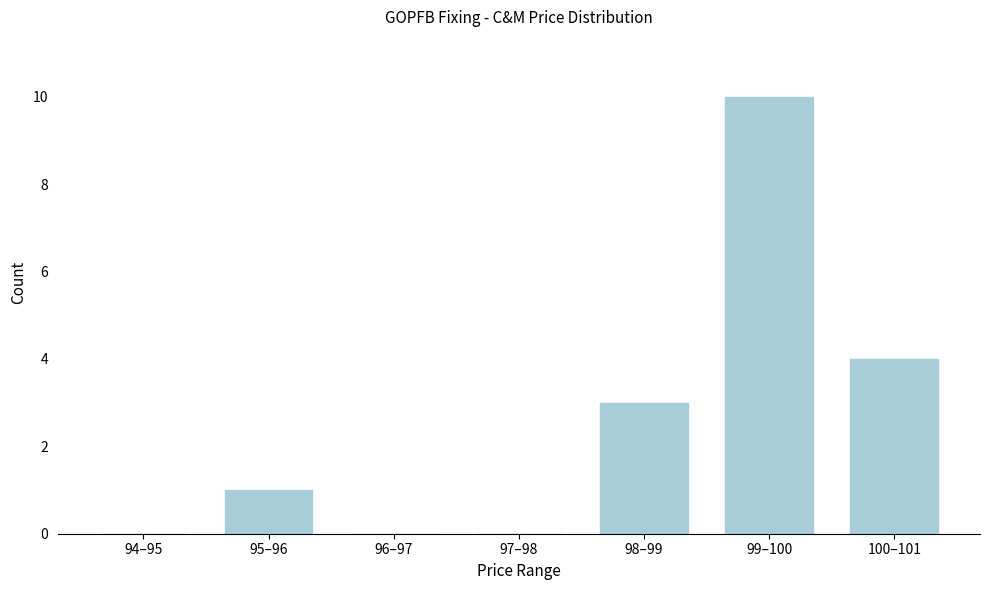

Reading right to left, transcribe all the data shown in this chart.

100–101=4	99–100=10	98–99=3	97–98=0	96–97=0	95–96=1	94–95=0